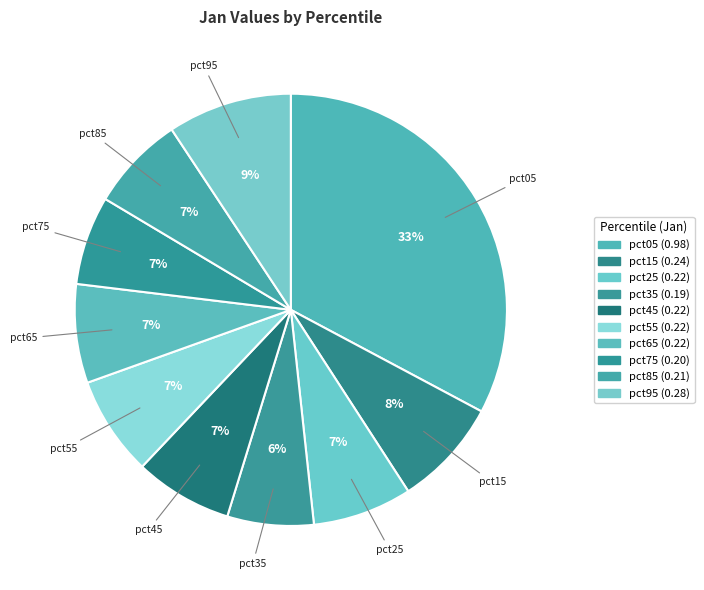

Combined, what portion of the pie is pct05 and pct65?

40.2%